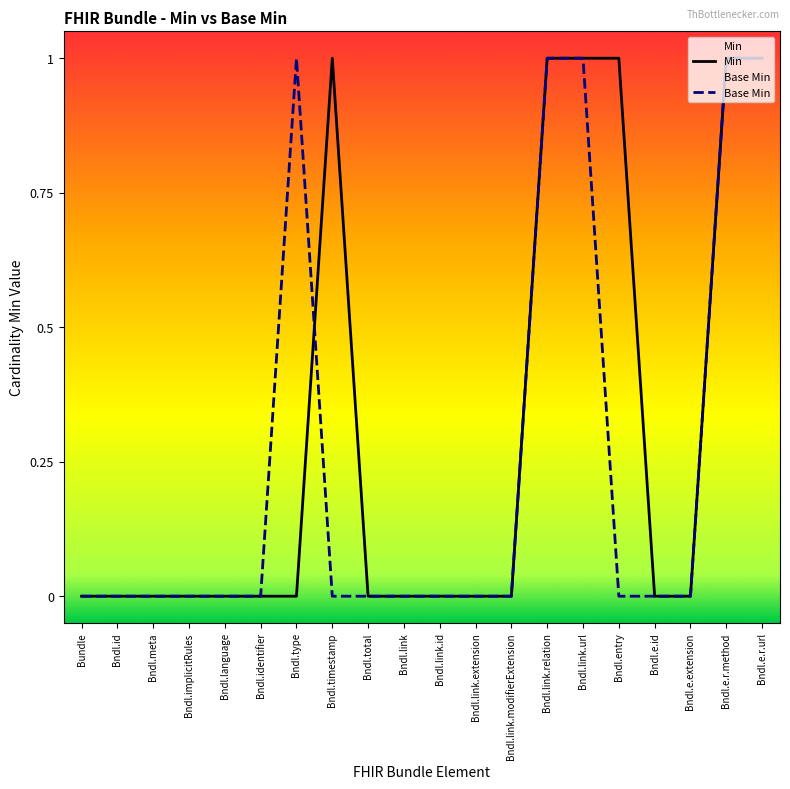

At which label does Min reach its peak?

Bndl.timestamp